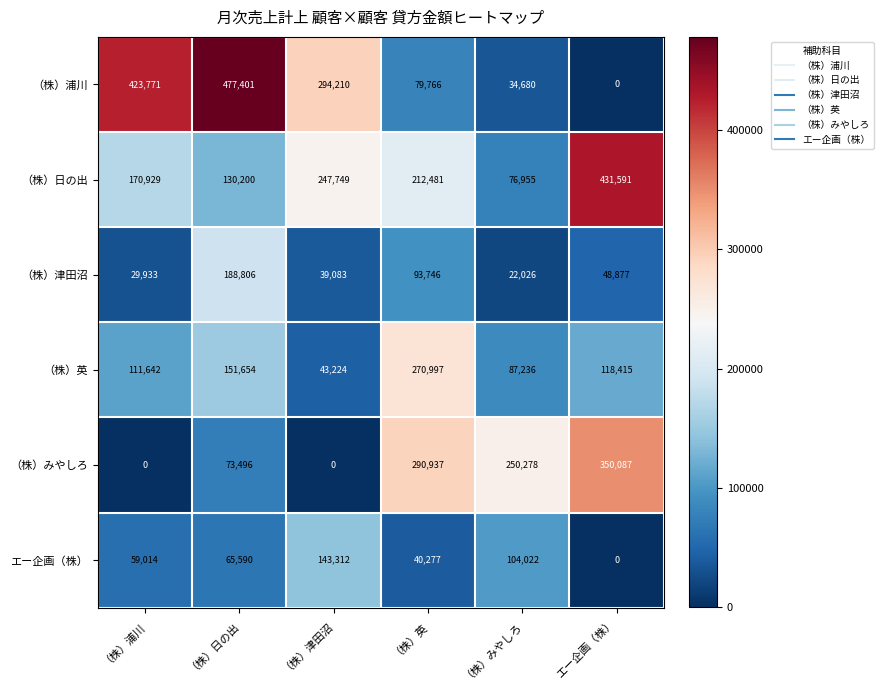

How many data points does each series have?

6